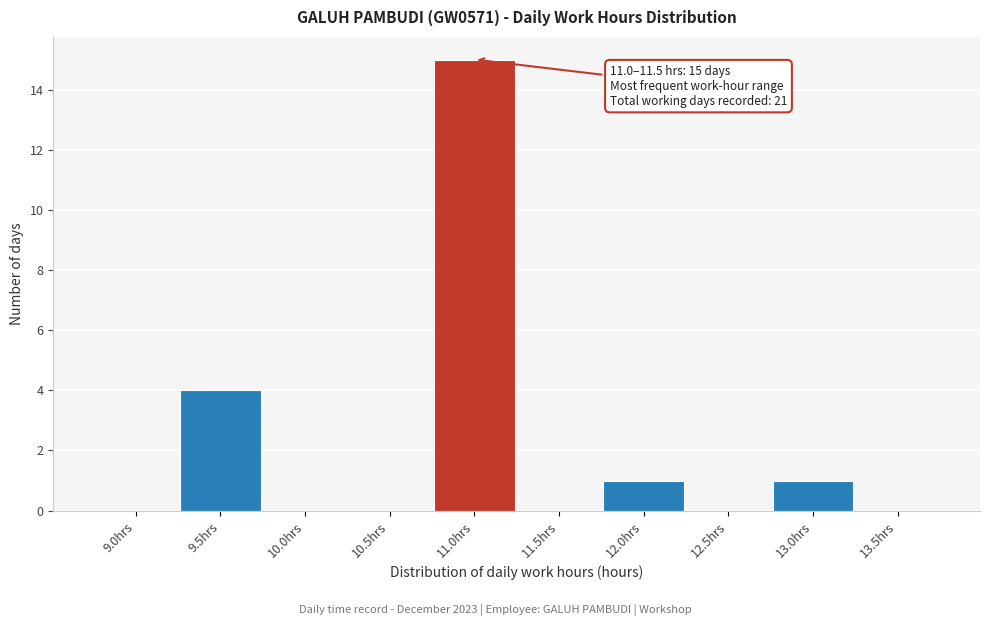

Reading left to right, extract all data points from this chart.

9.0hrs=0	9.5hrs=4	10.0hrs=0	10.5hrs=0	11.0hrs=15	11.5hrs=0	12.0hrs=1	12.5hrs=0	13.0hrs=1	13.5hrs=0